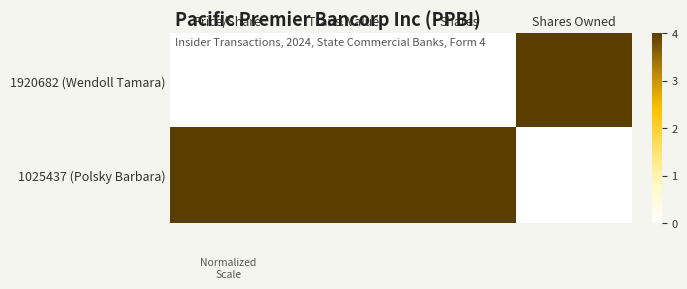

Which series has the largest total across all categories?

1025437 (Polsky Barbara)